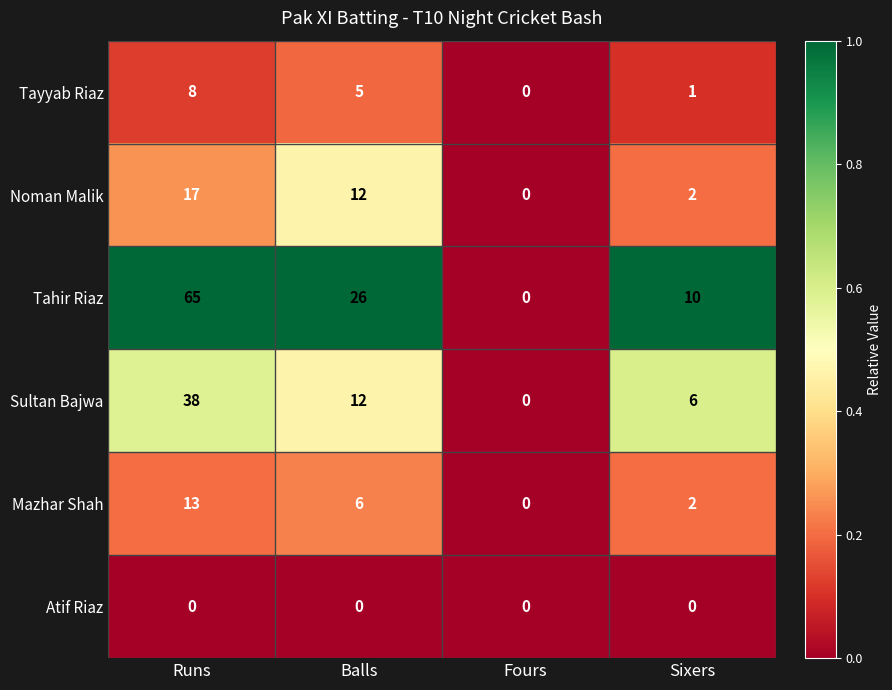

Reading left to right, transcribe all the data shown in this chart.

Tayyab Riaz: 8	5	0	1
Noman Malik: 17	12	0	2
Tahir Riaz: 65	26	0	10
Sultan Bajwa: 38	12	0	6
Mazhar Shah: 13	6	0	2
Atif Riaz: 0	0	0	0